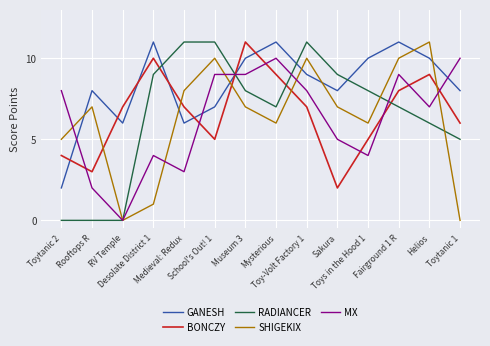

Which series changed the most between Sakura and Fairground 1 R?

BONCZY